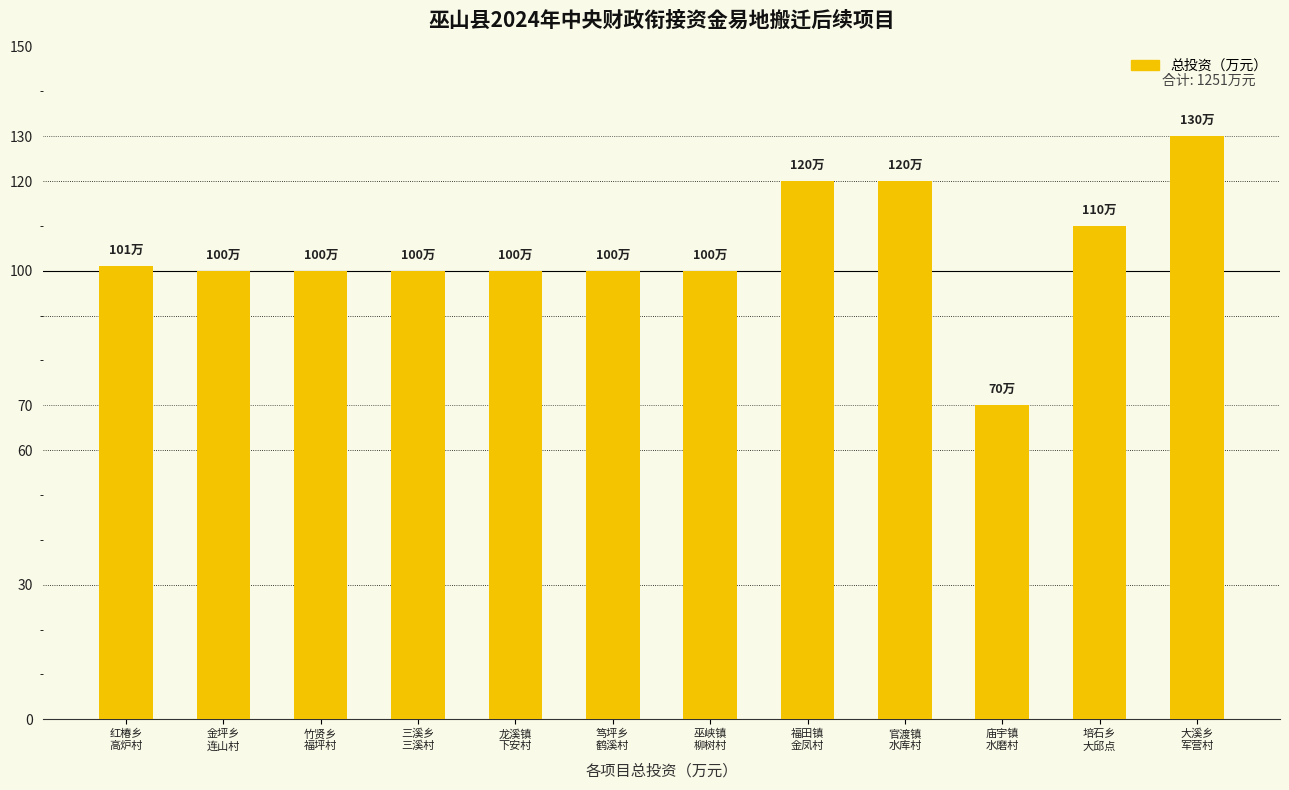

Reading left to right, extract all data points from this chart.

101	100	100	100	100	100	100	120	120	70	110	130